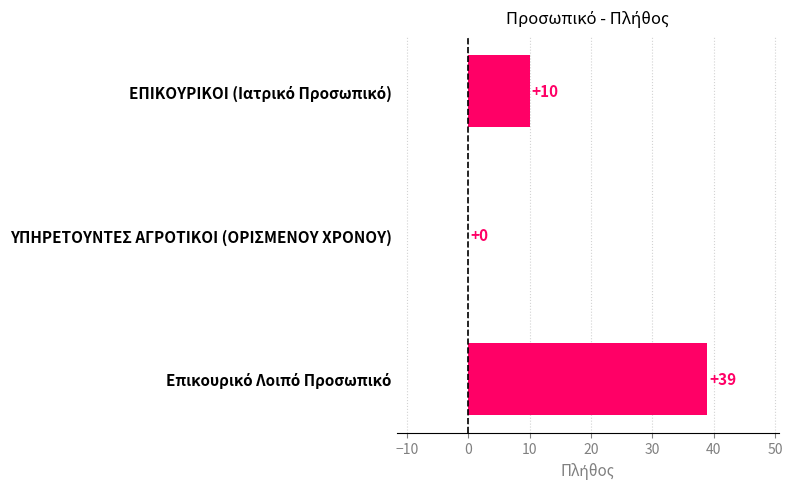

What is the sum of all values?

49